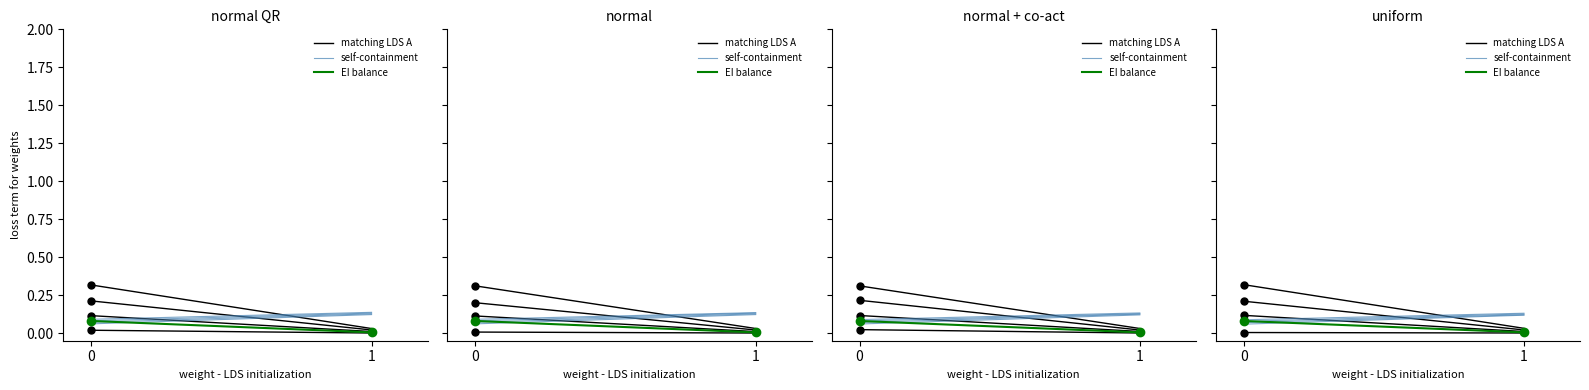

At how many categories does at least one series exceed 0?

2